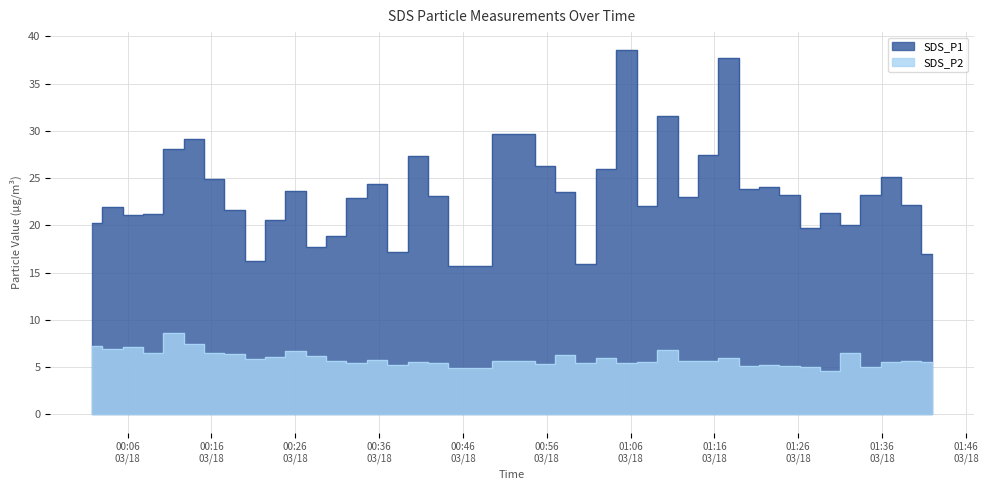

What are all the series names shown in the legend?

SDS_P1, SDS_P2